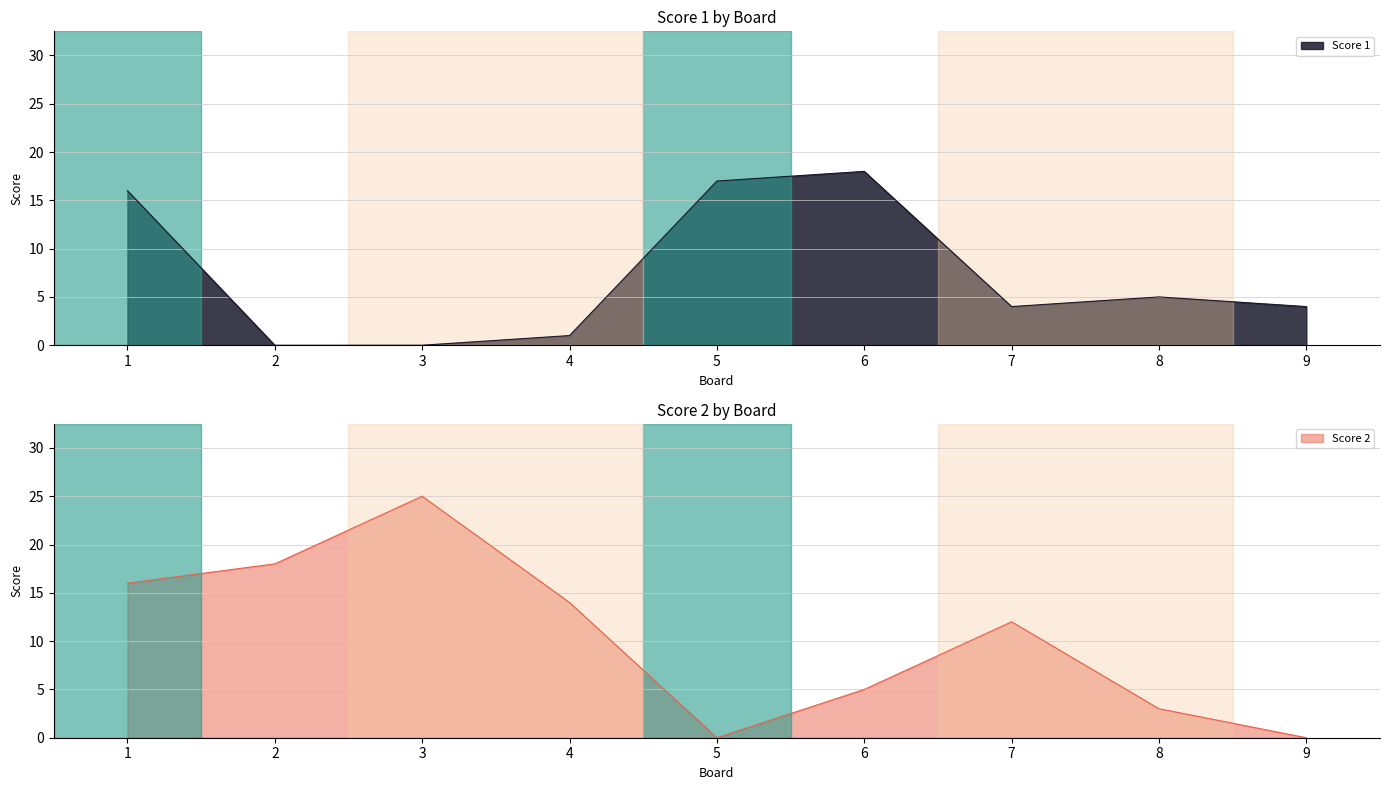

True or false: Score 1 has more than 1 interior local peaks.

True